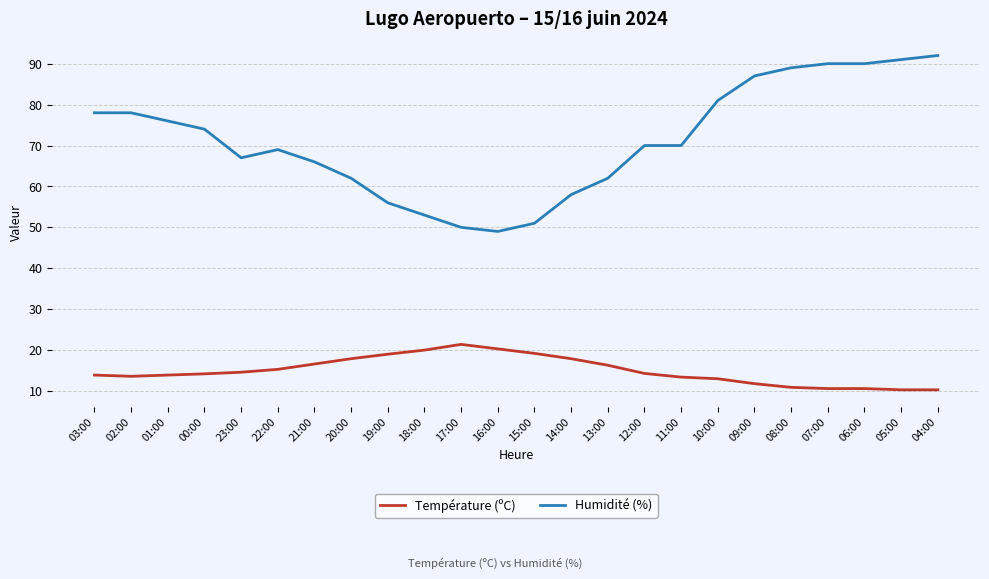

True or false: Température (ºC) has a value of 17.4 at 06:00.

False